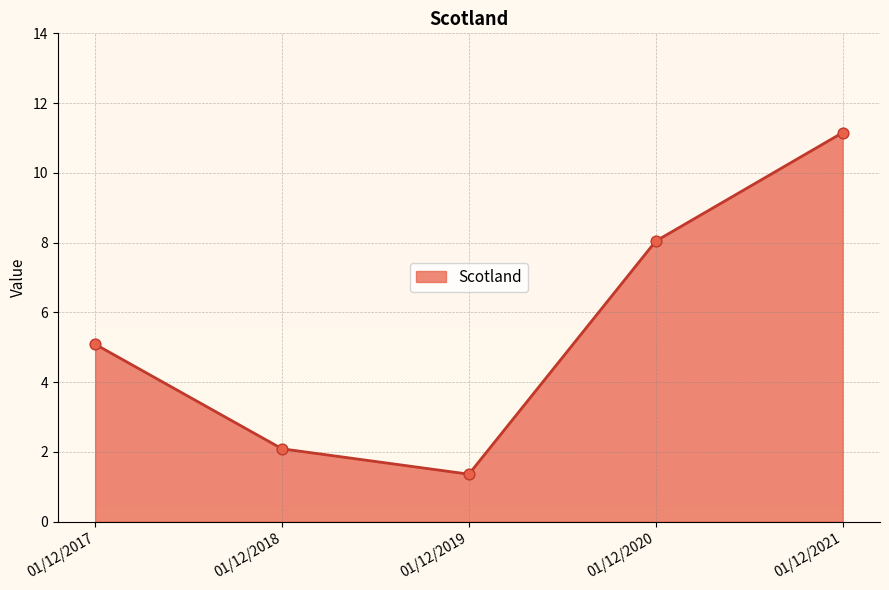

Approximately how many times larger is the value at 01/12/2021 compared to 01/12/2020?

1.4